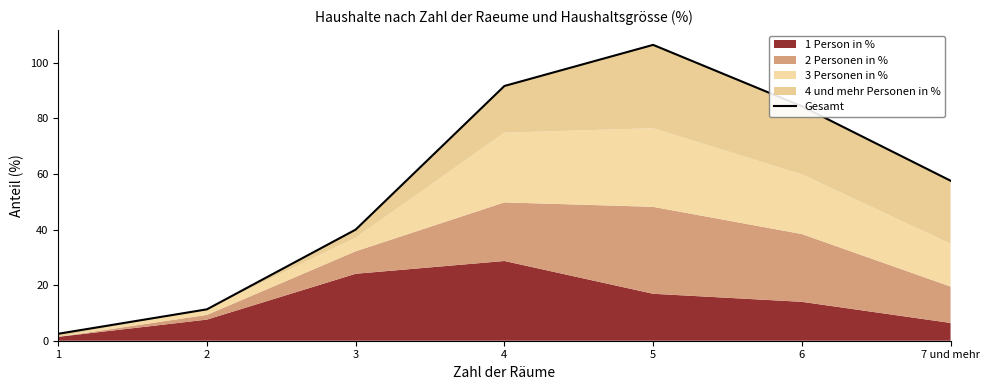

Which has a higher value, 2 or 1?

2